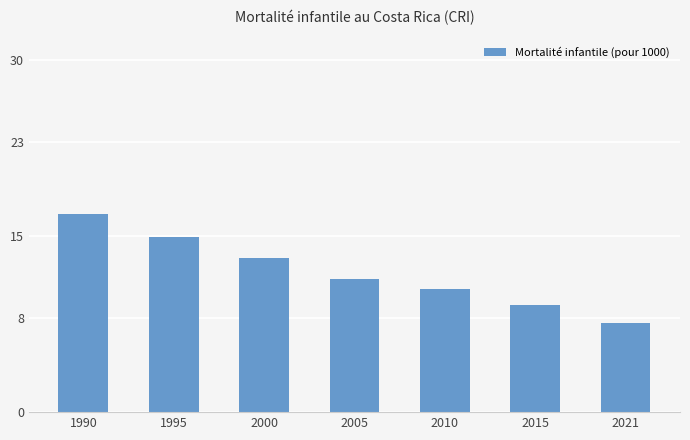

The chart shows a value of 9.1 at 2015. True or false?

True